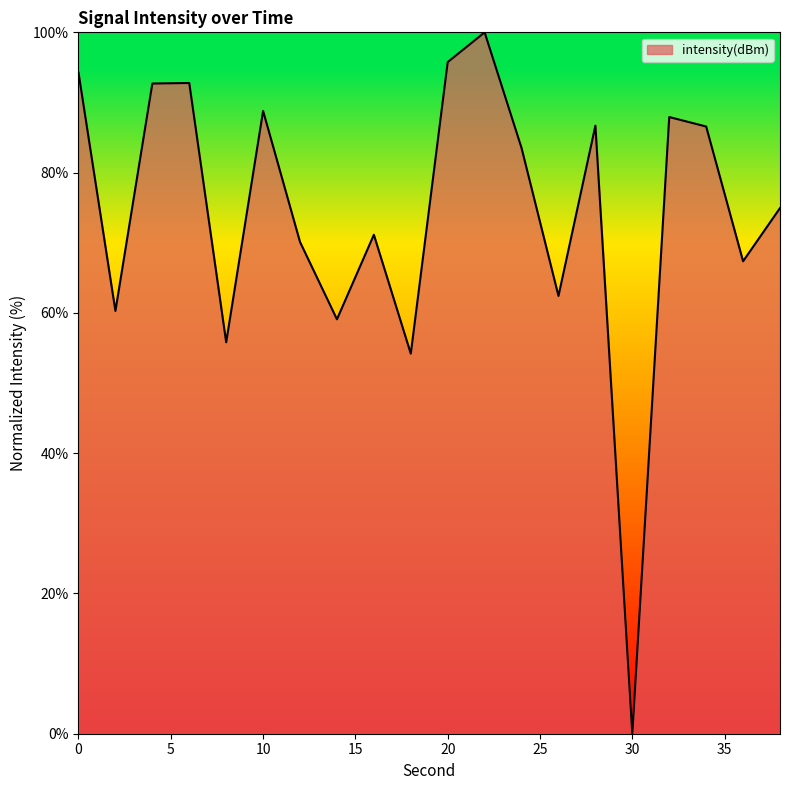

What is the maximum value shown in the chart?

100.0